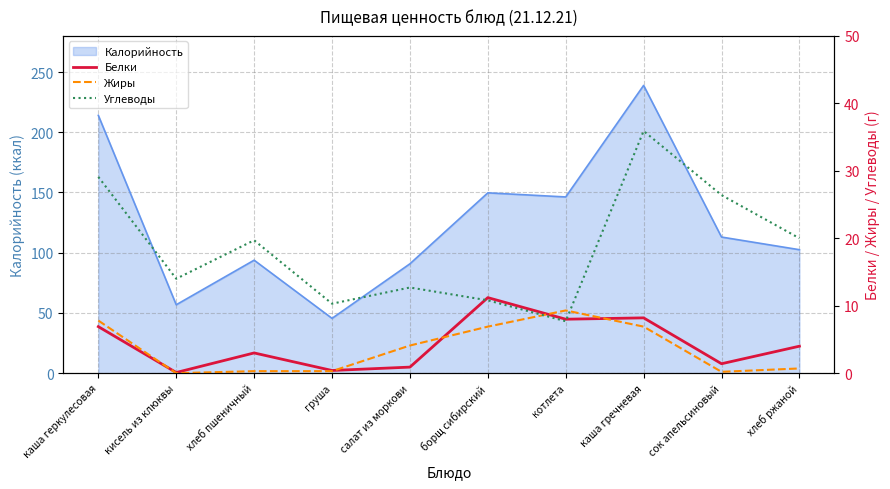

The value of Белки at кисель из клюквы is 0.1. True or false?

True